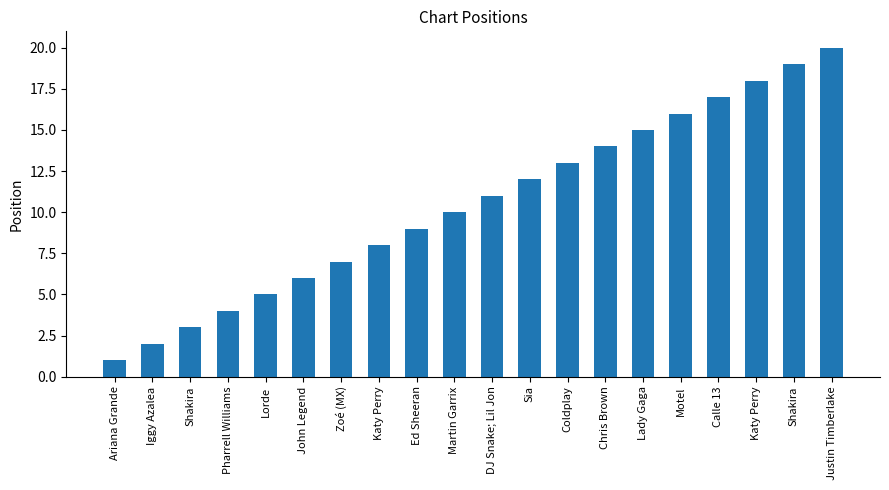

What is the approximate value at Lady Gaga, to the nearest 10?

20